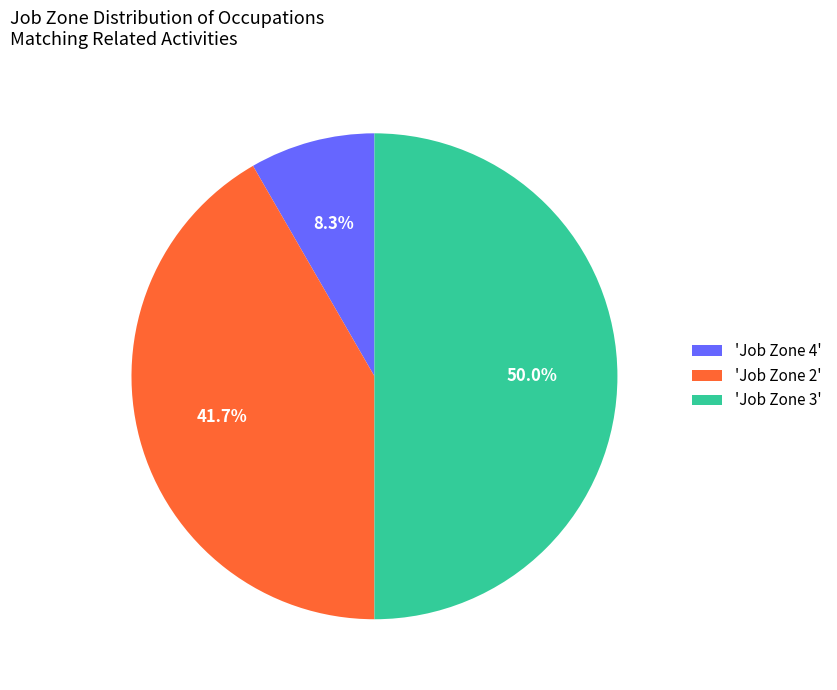

What is the ratio of the value at 'Job Zone 3' to the value at 'Job Zone 2'?

1.2